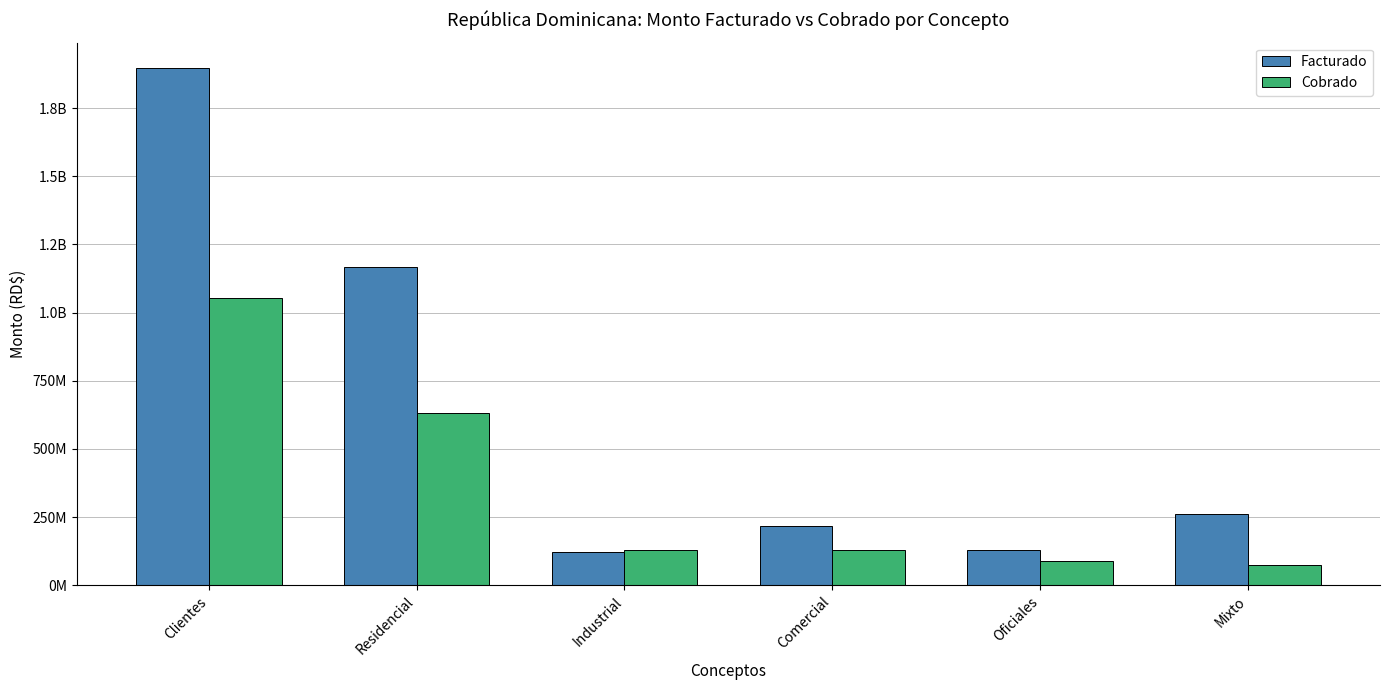

Are the bars horizontal?

No